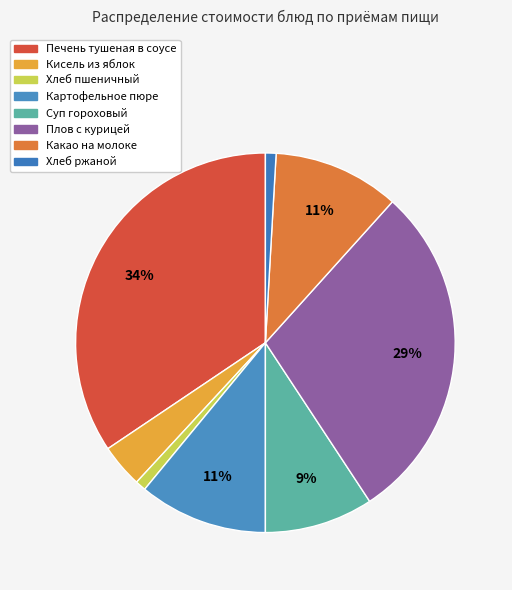

Is Кисель из яблок the majority of the pie?

No